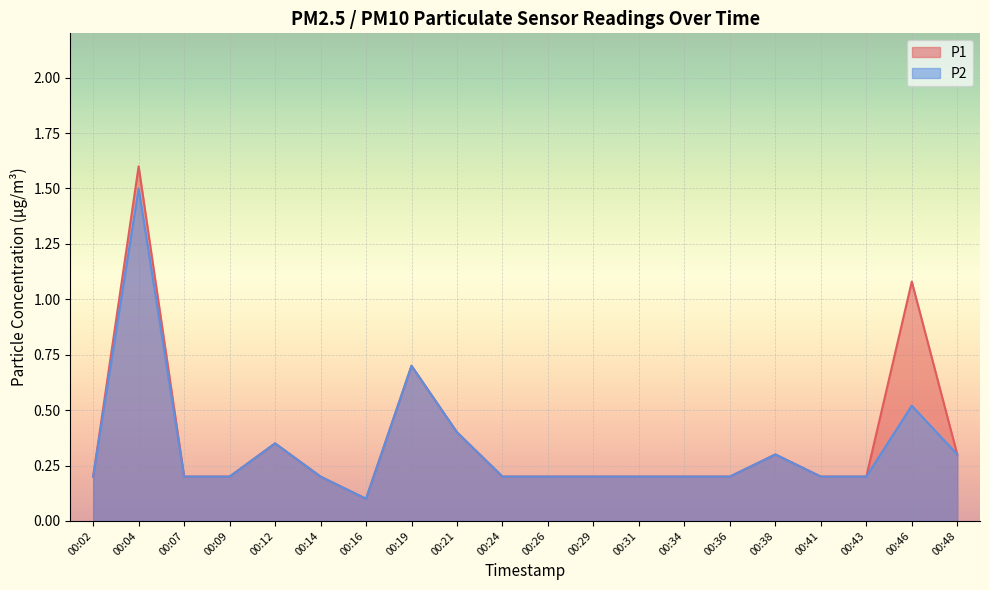

Between 00:02 and 00:29, which series saw the biggest shift?

P1